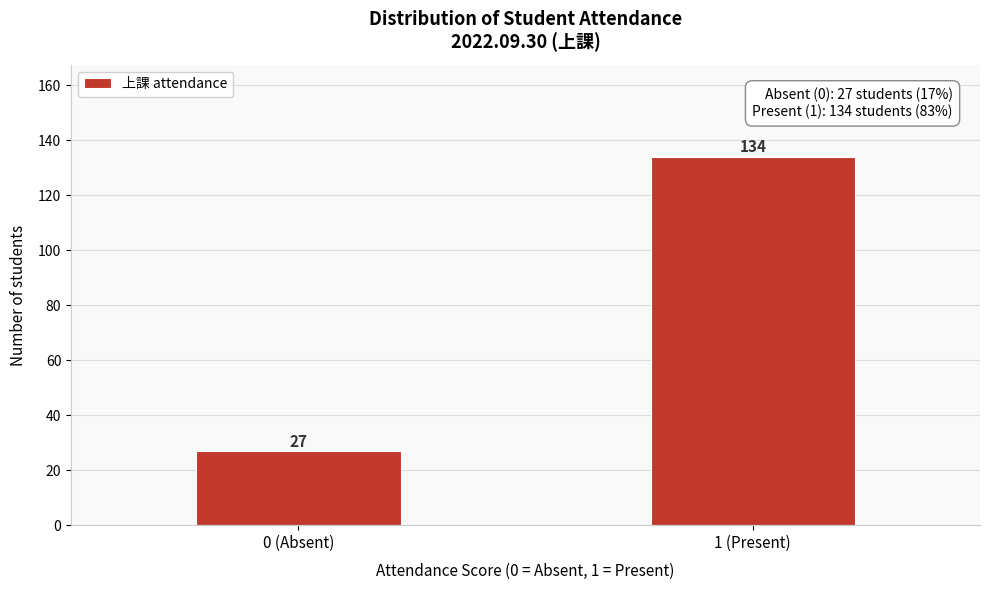

Reading right to left, what are all the values shown in this chart?

1 (Present)=134	0 (Absent)=27